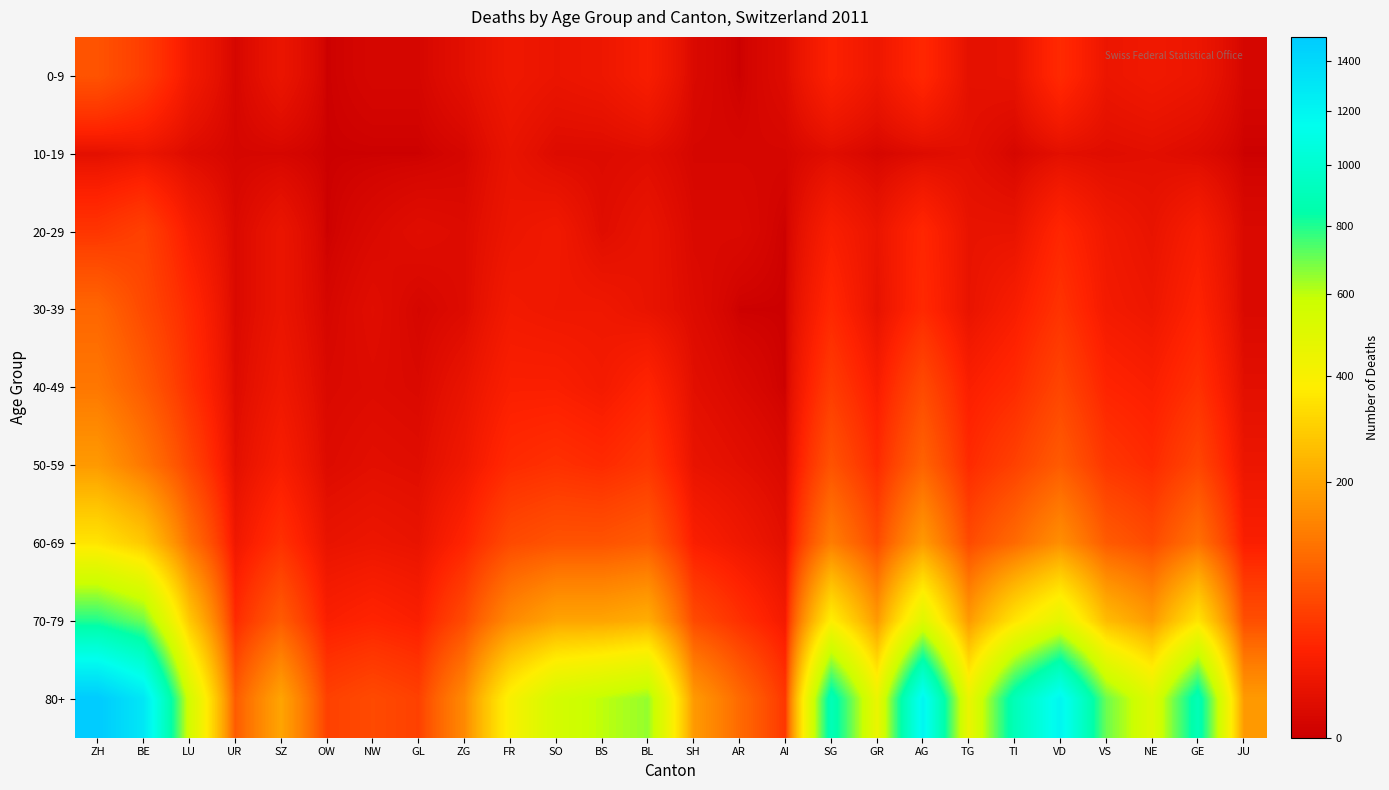

Rank the series by their maximum value, from highest to lowest.

80+, 70-79, 60-69, 50-59, 40-49, 30-39, 0-9, 20-29, 10-19